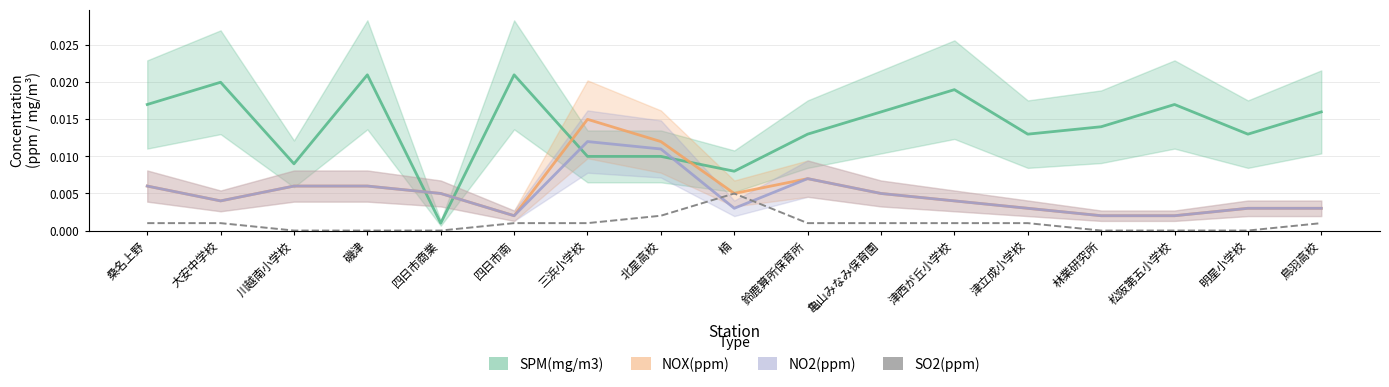

Reading left to right, transcribe all the data shown in this chart.

SPM(mg/m3): 0.0	0.0	0.0	0.0	0.0	0.0	0.0	0.0	0.0	0.0	0.0	0.0	0.0	0.0	0.0	0.0	0.0
NOX(ppm): 0.0	0.0	0.0	0.0	0.0	0.0	0.0	0.0	0.0	0.0	0.0	0.0	0.0	0.0	0.0	0.0	0.0
NO2(ppm): 0.0	0.0	0.0	0.0	0.0	0.0	0.0	0.0	0.0	0.0	0.0	0.0	0.0	0.0	0.0	0.0	0.0
SO2(ppm): 0.0	0.0	0.0	0.0	0.0	0.0	0.0	0.0	0.0	0.0	0.0	0.0	0.0	0.0	0.0	0.0	0.0